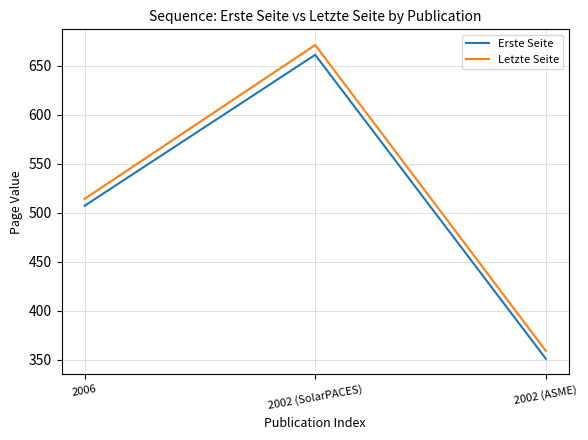

What value does the Erste Seite series have at 2006, to the nearest 5?

505